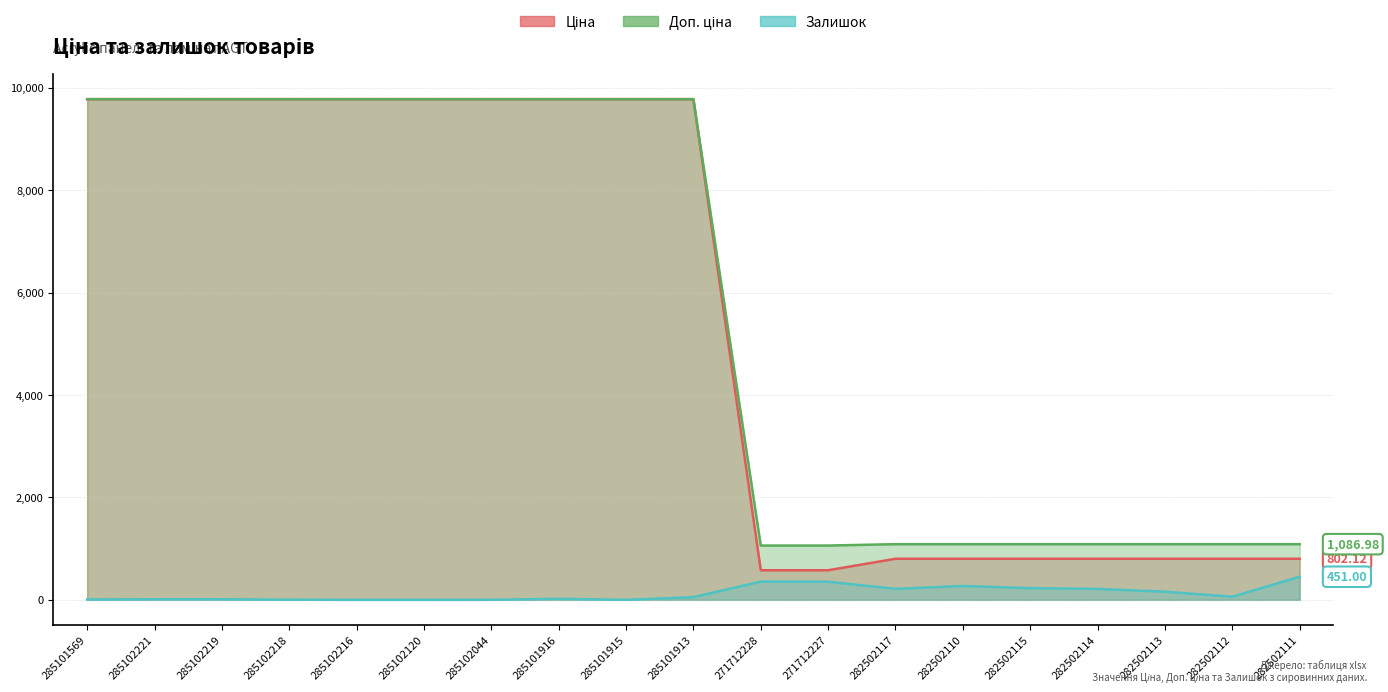

The value of Ціна at 282502112 is 802.1. True or false?

True